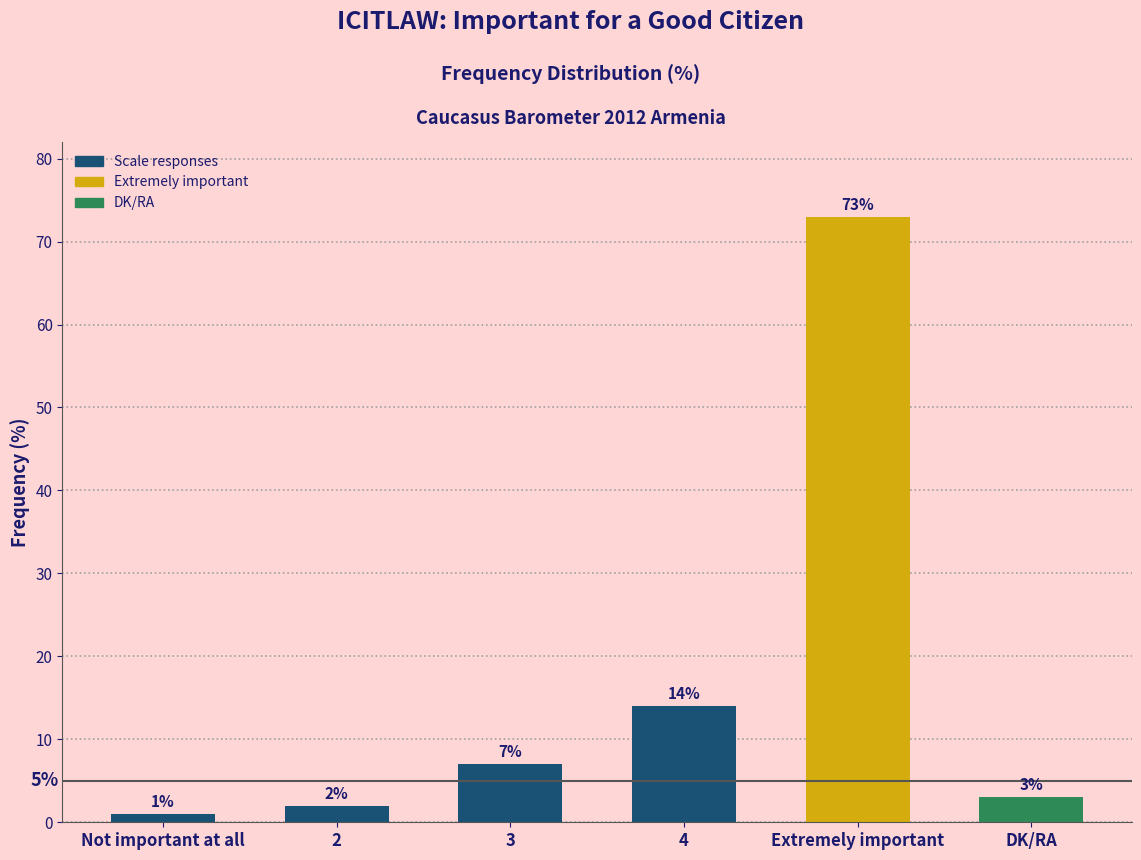

What is the ratio of the value at Extremely important to the value at 2?

36.5